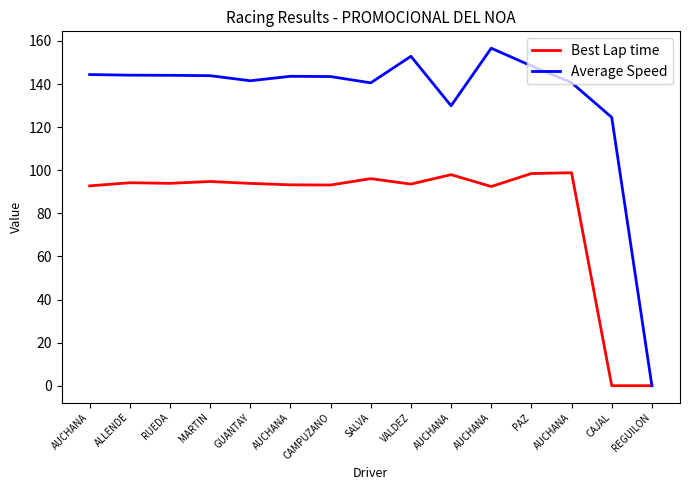

What is the difference between the second highest and second lowest values in the Best Lap time series?

98.5